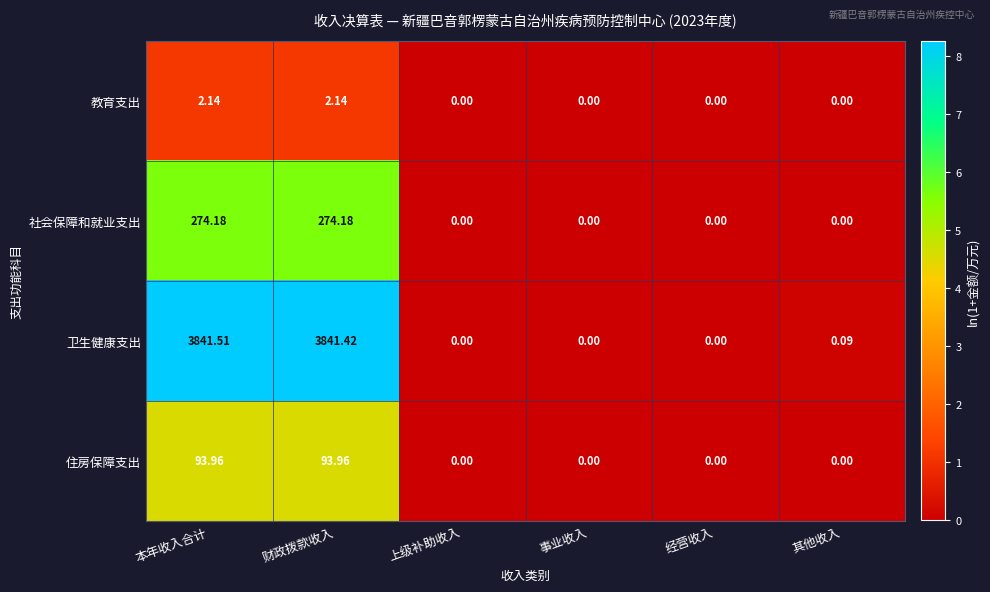

Which series has the largest total across all categories?

卫生健康支出